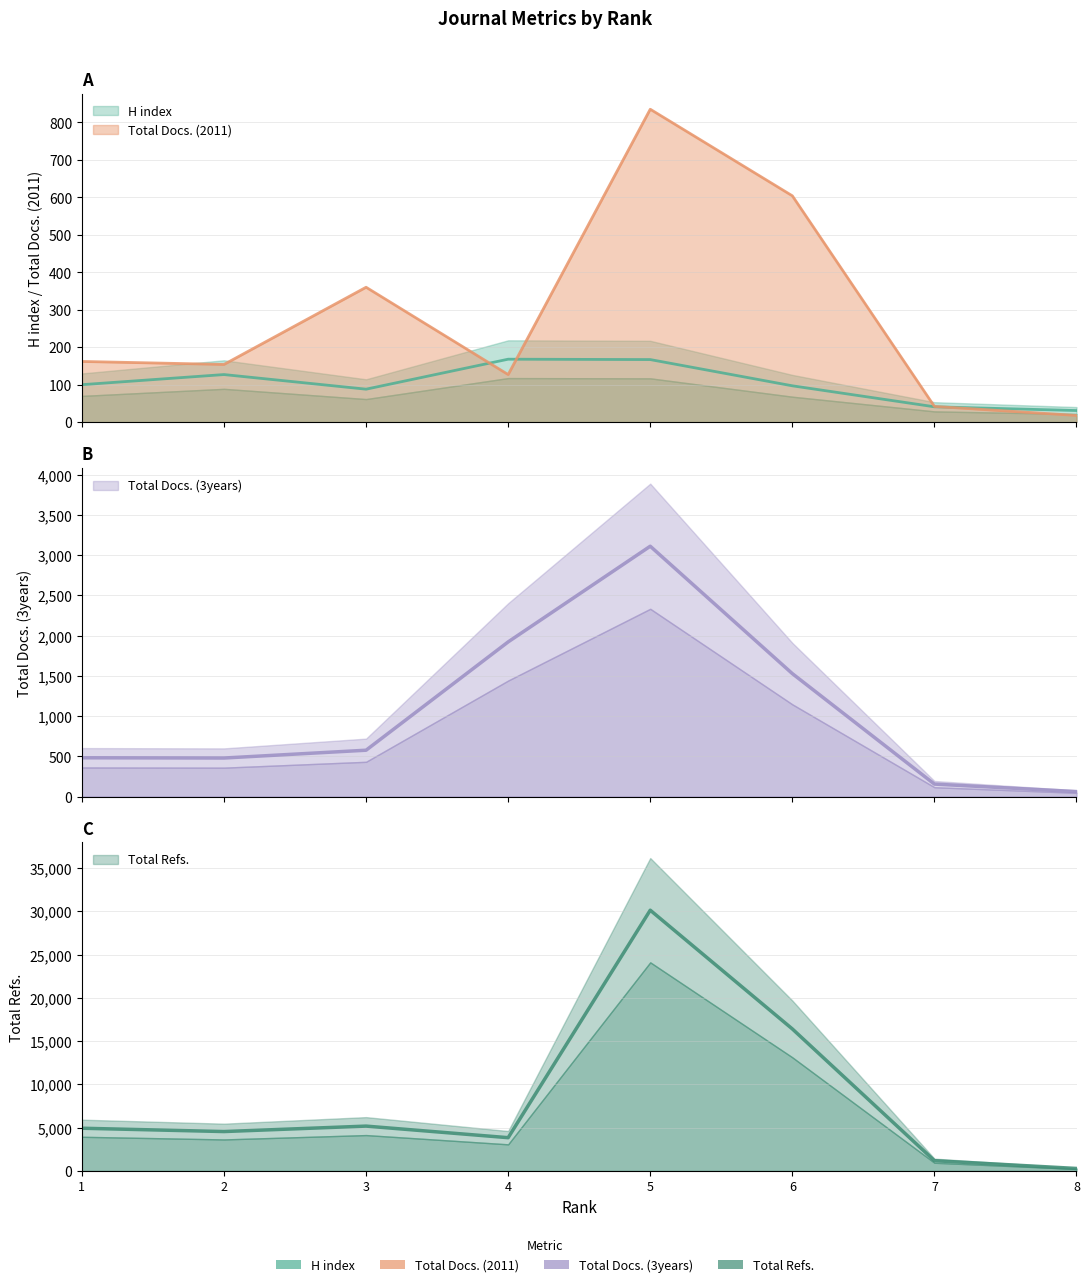

What is the minimum value shown in the chart?

18